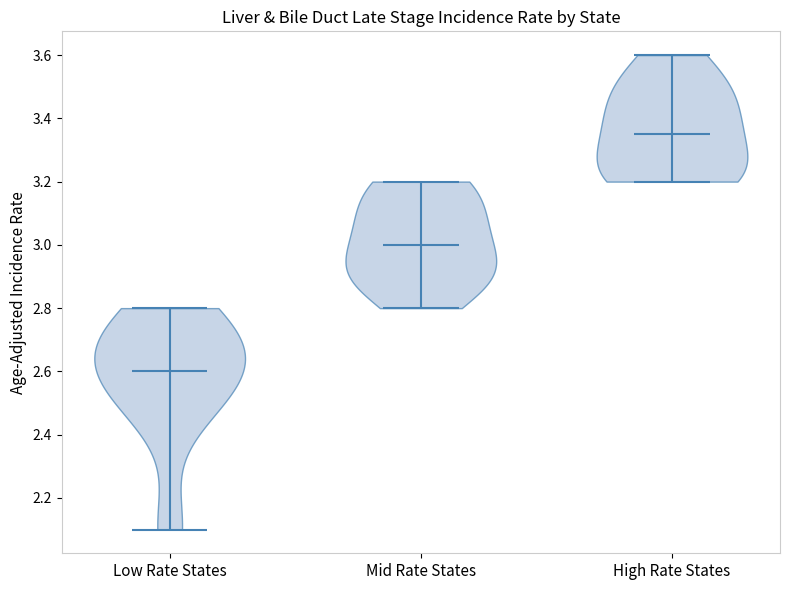

Which violin has the lowest median line?

Low Rate States